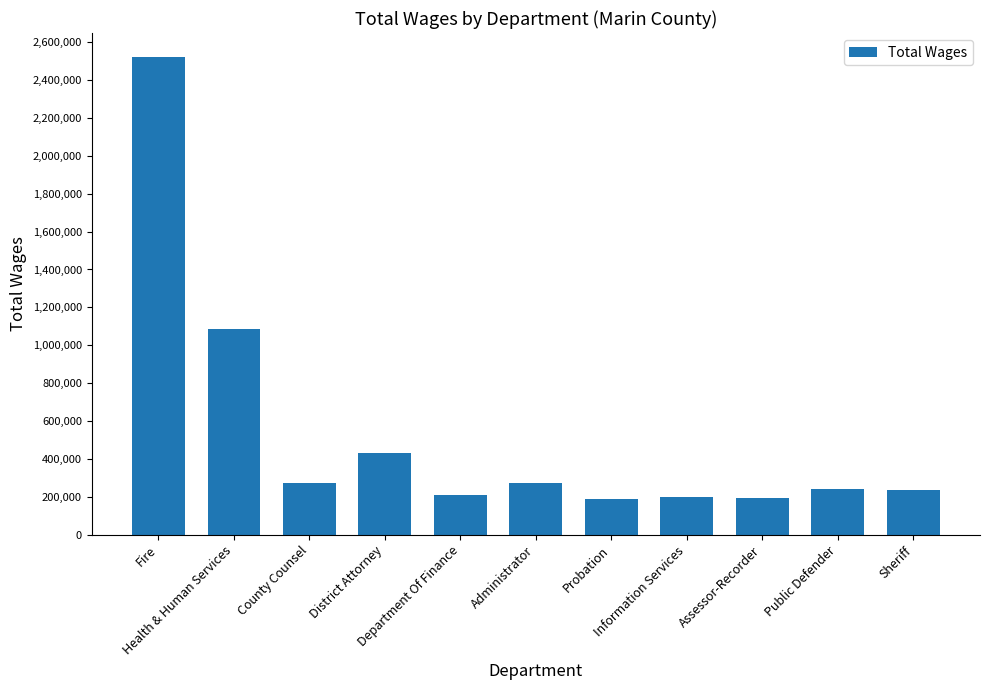

What is the value of the 8th bar from the left?

201516